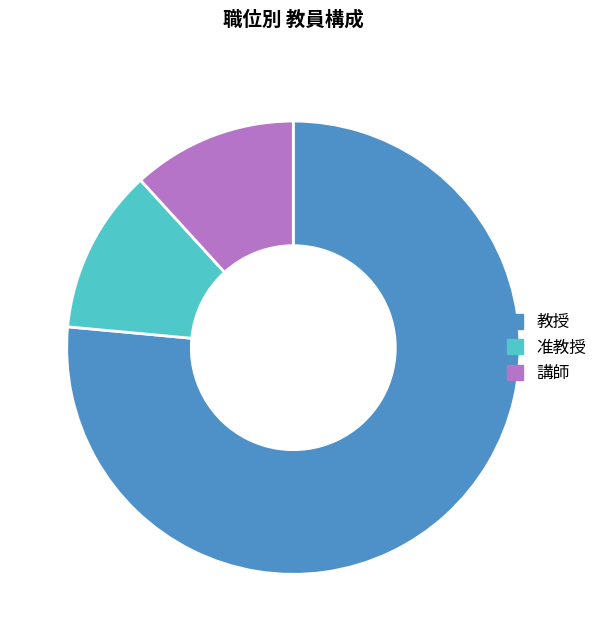

Which category has the biggest portion of the pie?

教授